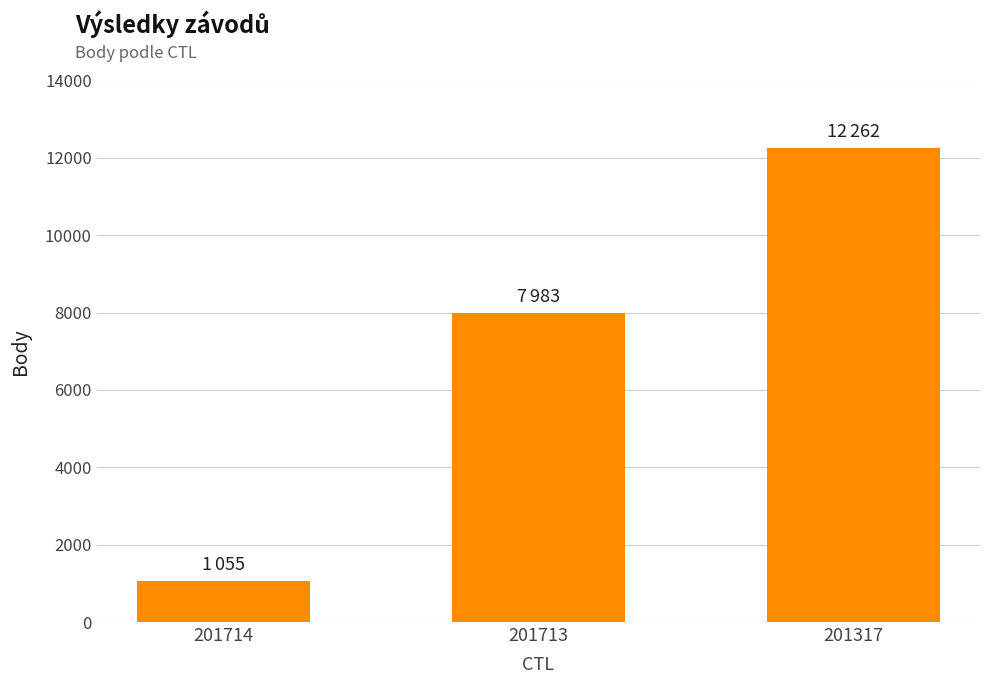

What is the change in value from 201713 to 201317?

+4279